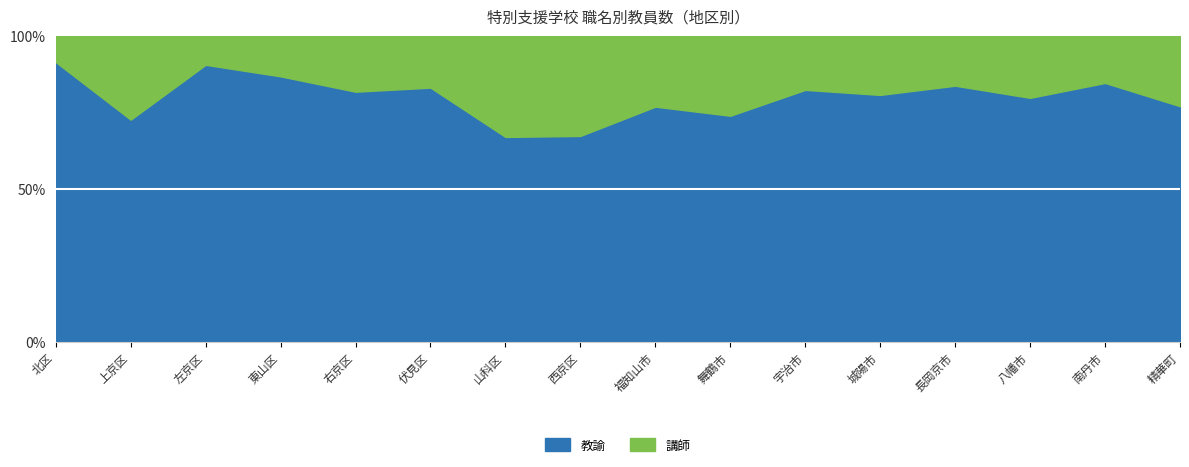

Is it true that 講師 equals 3 at 左京区?

True